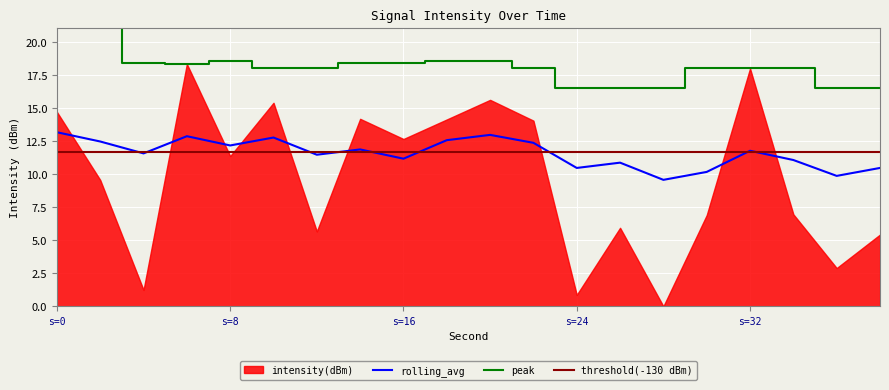

What is the highest value of the rolling_avg series?

13.2